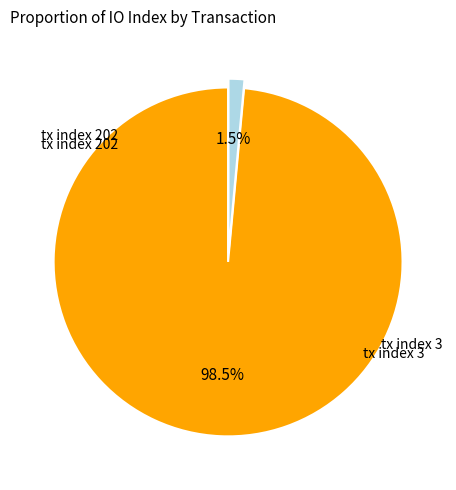

How many slices are in this pie chart?

2